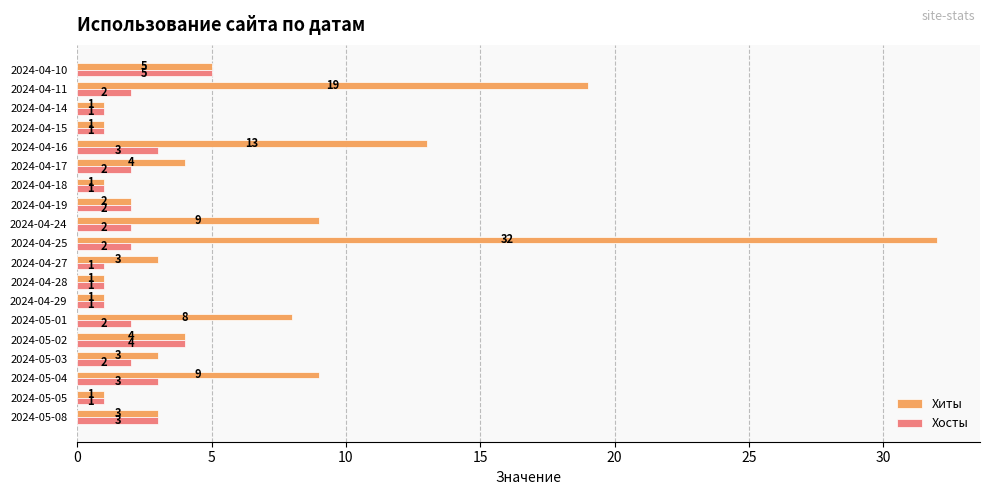

At which category is the sum across all series the highest?

2024-04-25